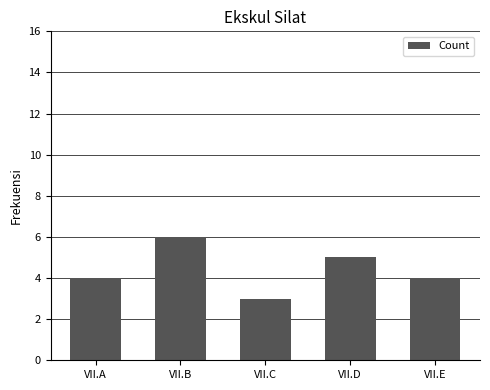

True or false: the data shows 4 at VII.C.

False